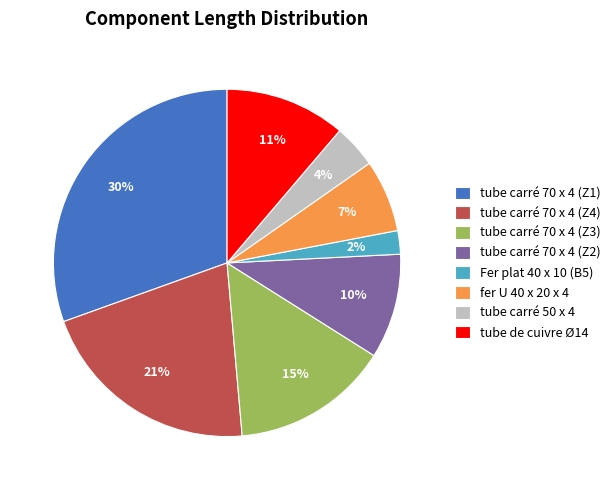

To the nearest percent, what portion does tube carré 50 x 4 represent?

4%